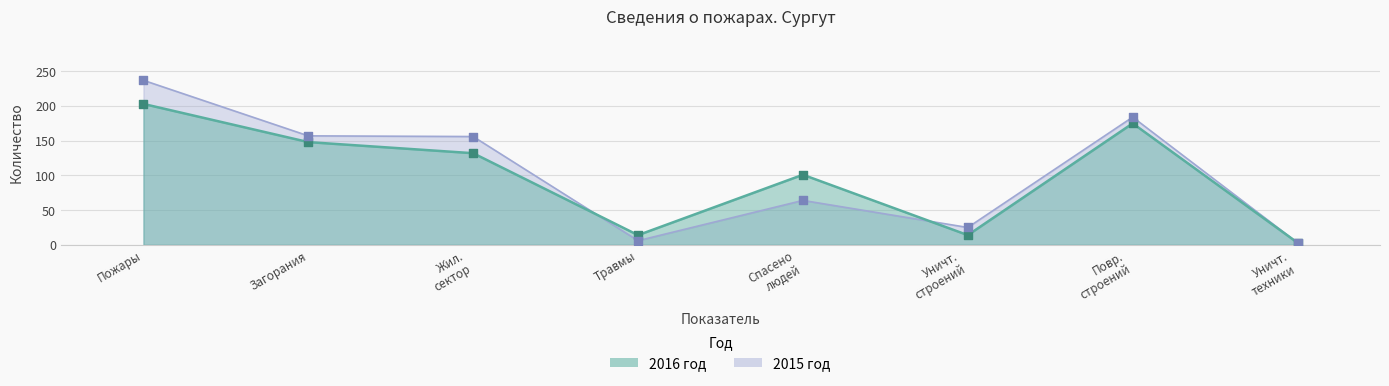

What is the total value across all series at Уничт. техники?

6